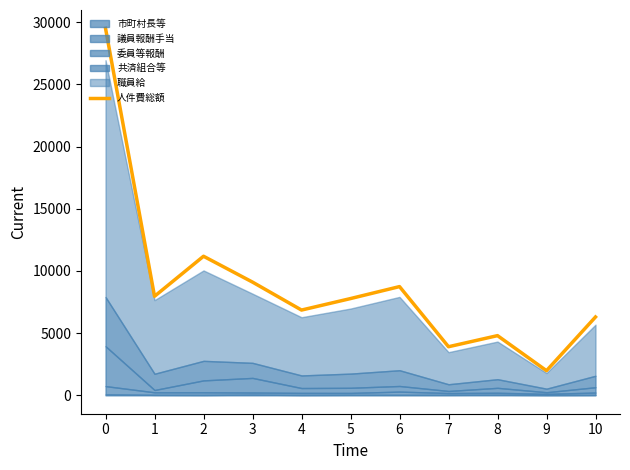

Which label corresponds to the smallest value in the chart?

9